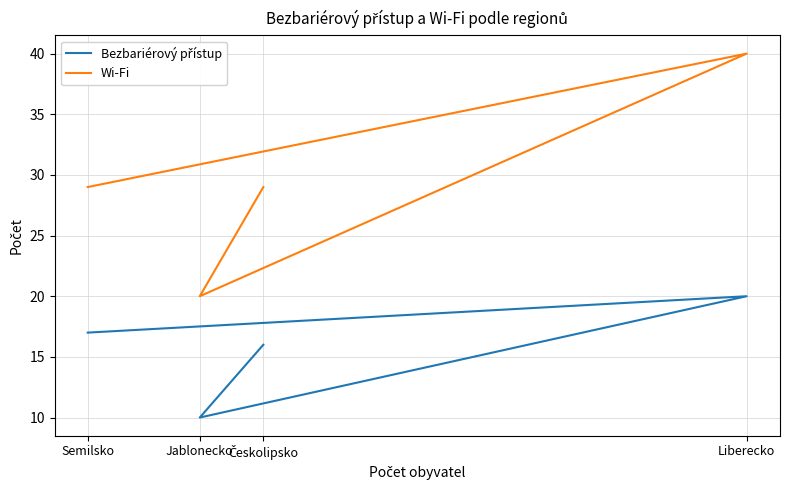

True or false: Bezbariérový přístup and Wi-Fi intersect in this chart.

False